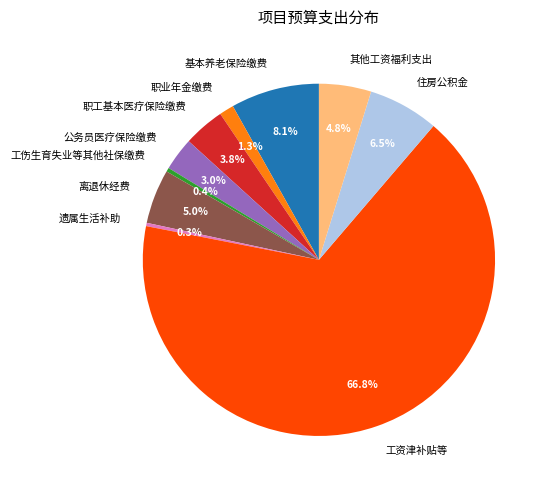

Which slice is the largest?

工资津补贴等